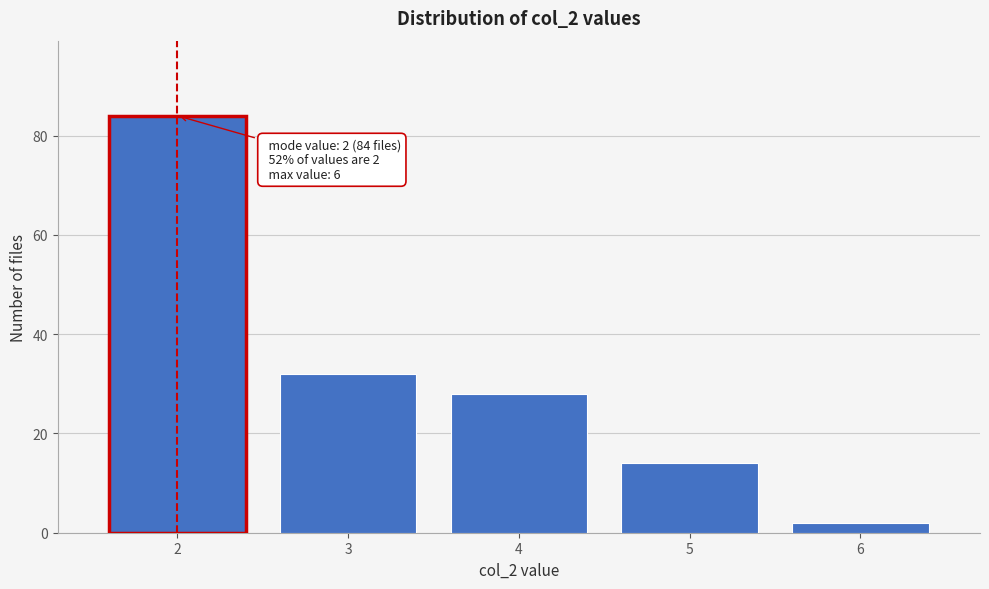

Reading left to right, extract all data points from this chart.

84	32	28	14	2